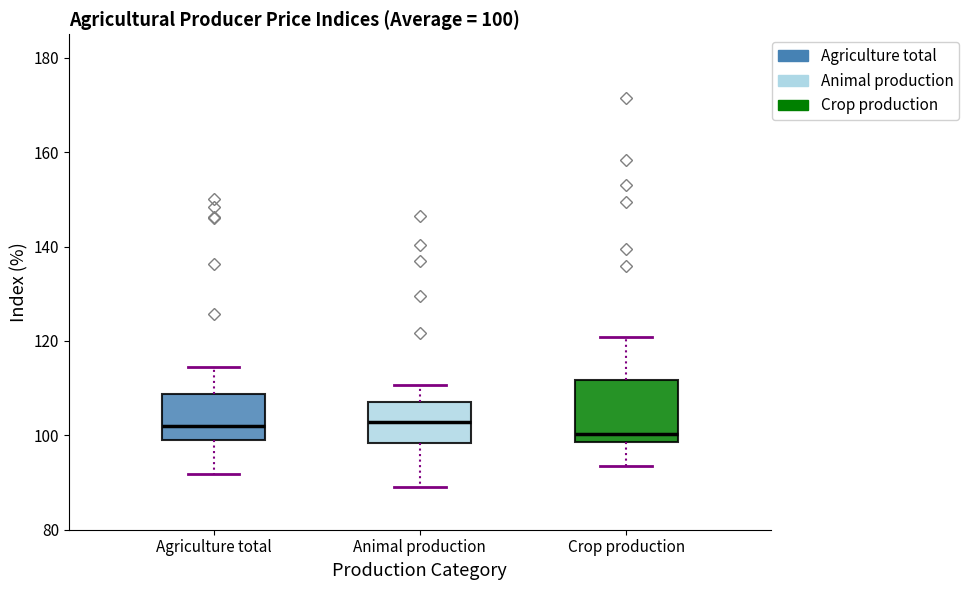

Comparing the boxes themselves (not the whiskers), which one is the tallest?

Crop production